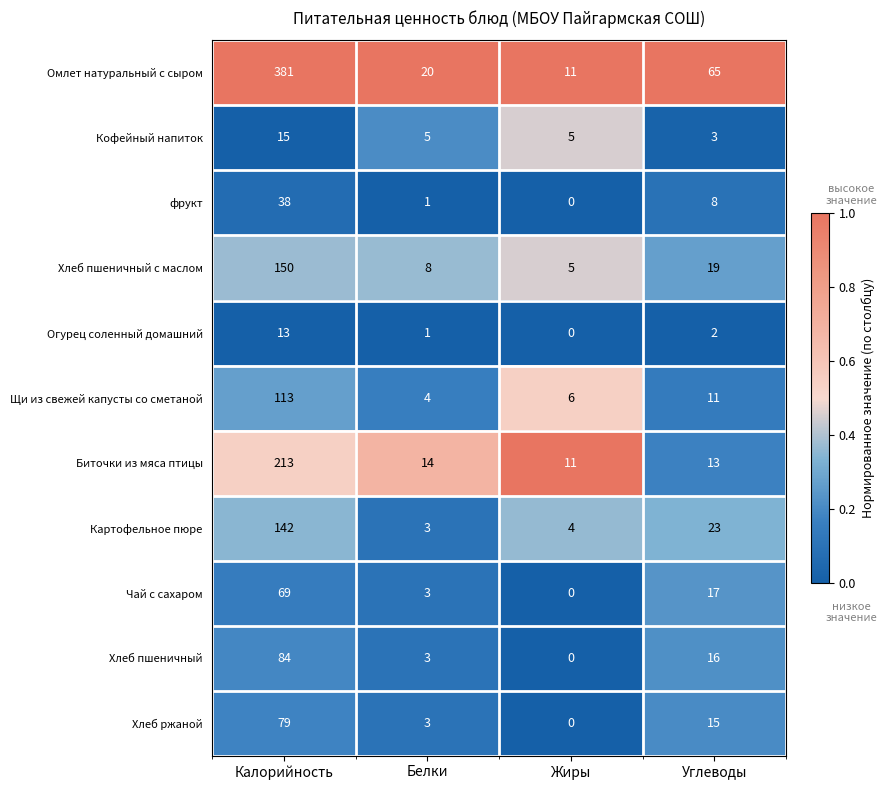

Count the number of data series in this chart.

11